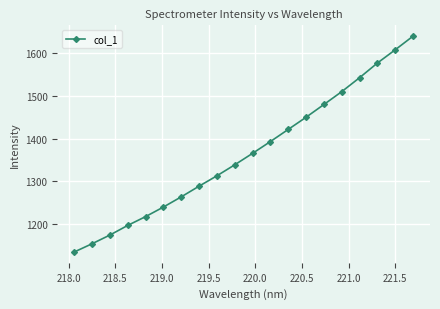

True or false: there are more than 2 points higher than both neighbors.

False